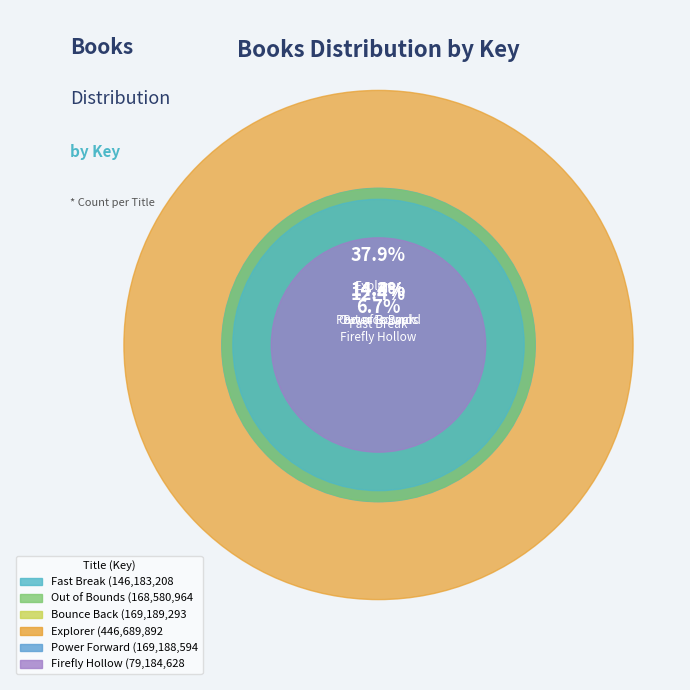

Count the number of slices in the pie.

6